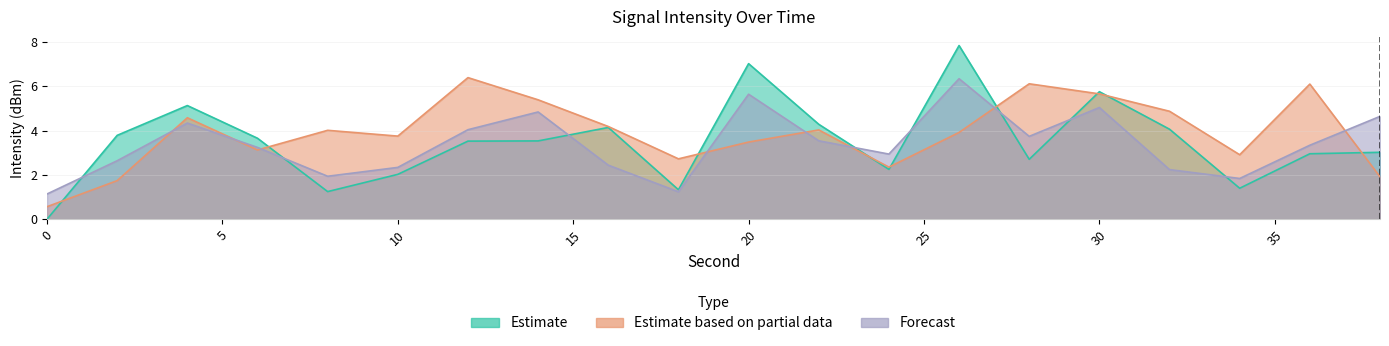

Reading right to left, transcribe all the data shown in this chart.

Estimate: 38=3.0	36=3.0	34=1.4	32=4.1	30=5.8	28=2.7	26=7.8	24=2.2	22=4.3	20=7.0	18=1.3	16=4.1	14=3.5	12=3.5	10=2.0	8=1.2	6=3.7	4=5.1	2=3.8	0=0.0
Estimate based on partial data: 38=1.9	36=6.1	34=2.9	32=4.9	30=5.7	28=6.1	26=3.9	24=2.3	22=4.0	20=3.5	18=2.7	16=4.2	14=5.4	12=6.4	10=3.7	8=4.0	6=3.1	4=4.6	2=1.7	0=0.6
Forecast: 38=4.6	36=3.3	34=1.8	32=2.2	30=5.0	28=3.7	26=6.3	24=2.9	22=3.5	20=5.6	18=1.2	16=2.4	14=4.8	12=4.0	10=2.3	8=1.9	6=3.2	4=4.3	2=2.6	0=1.1